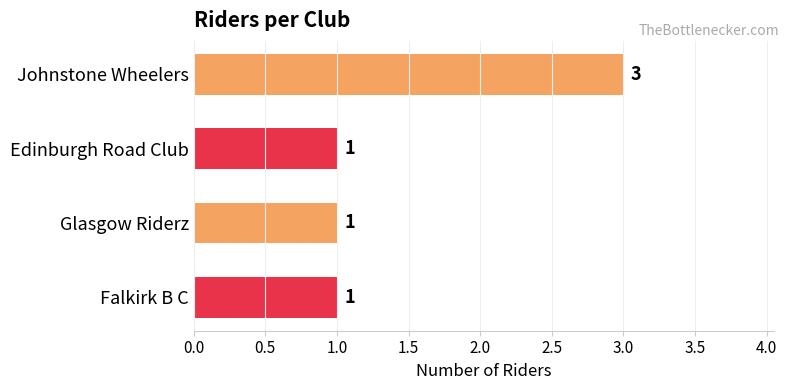

What is the difference between the maximum and second lowest values?

2